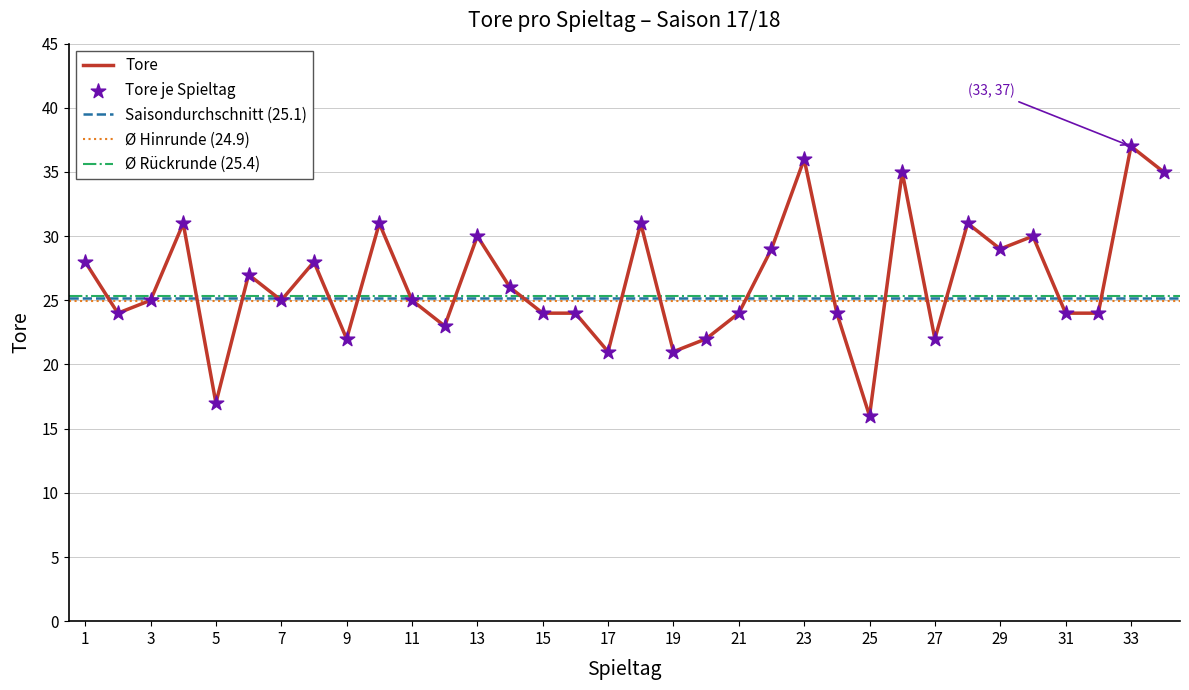

Which has a higher value, 12 or 23?

23